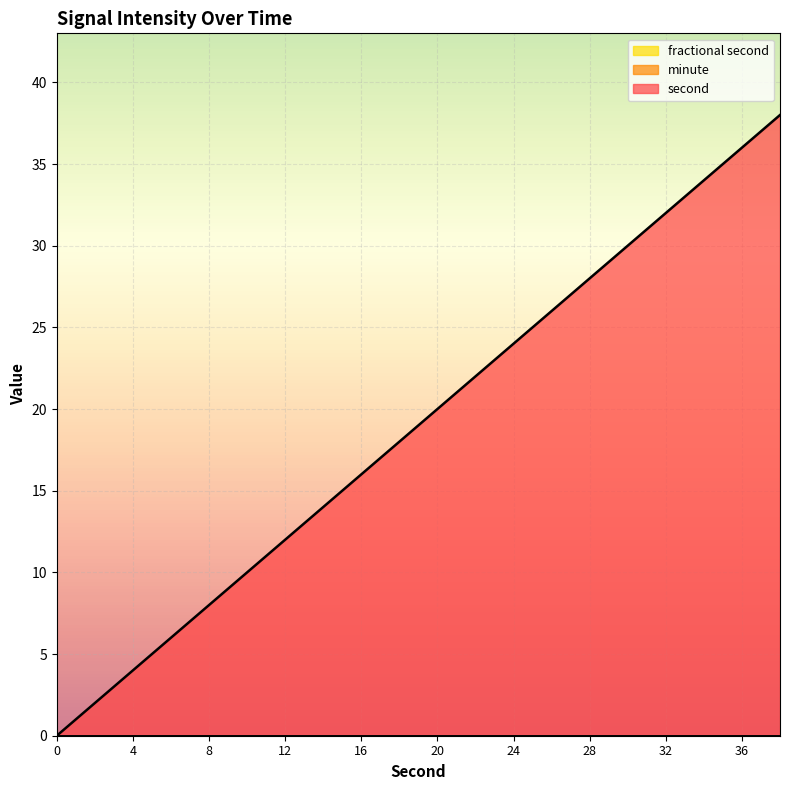

Reading right to left, what are all the values shown in this chart?

second: 38	36	34	32	30	28	26	24	22	20	18	16	14	12	10	8	6	4	2	0
minute: 0	0	0	0	0	0	0	0	0	0	0	0	0	0	0	0	0	0	0	0
fractional second: 0	0	0	0	0	0	0	0	0	0	0	0	0	0	0	0	0	0	0	0